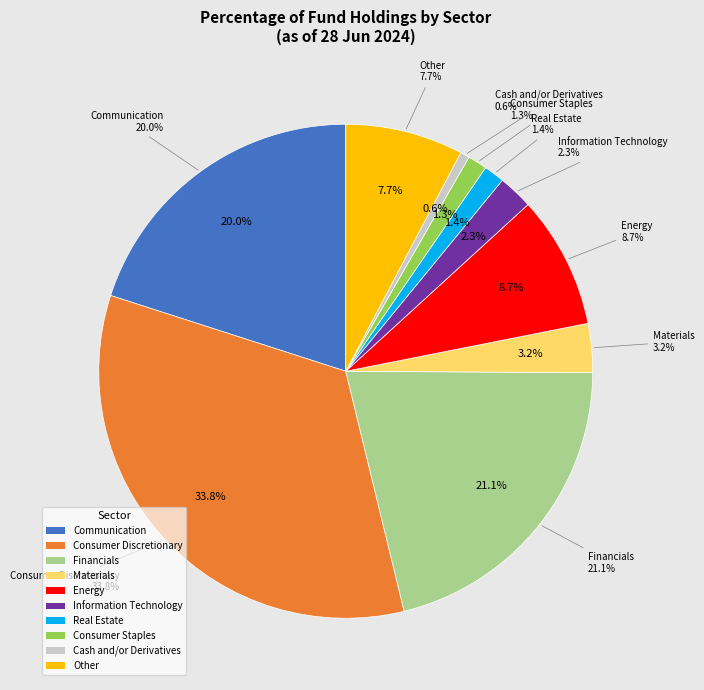

What is the total percentage of Other and Communication?

27.8%